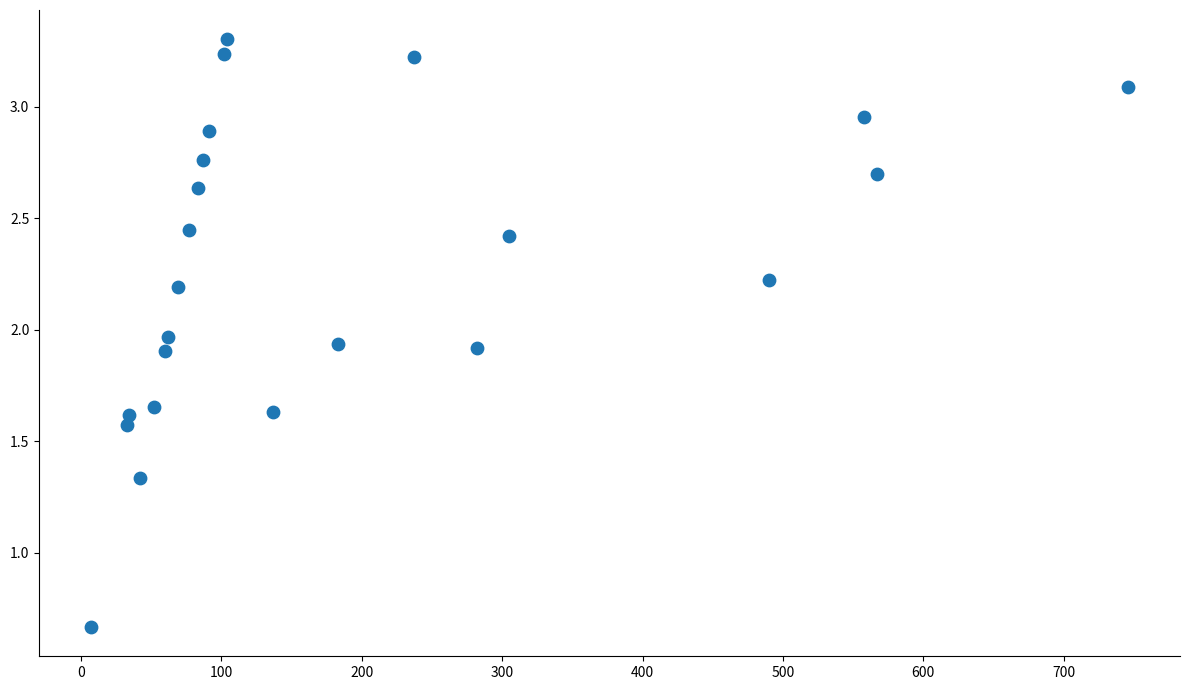

What is the range of X values (max minus min)?

739.0